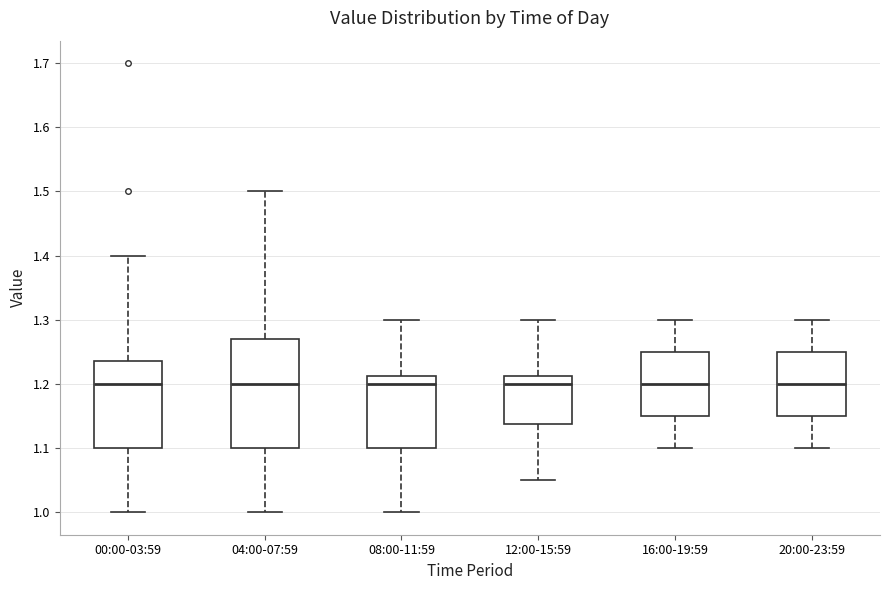

Where does the lower whisker of the box for 16:00-19:59 end on the y-axis? The values are not printed on the chart, so give them approximately, as read against the axis.

1.10